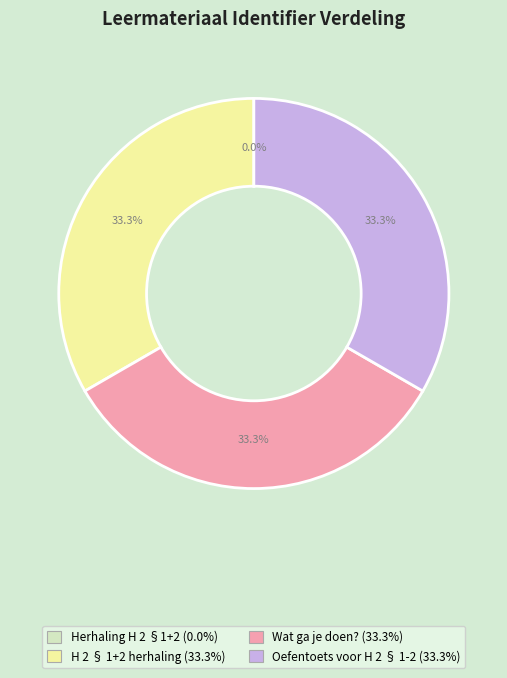

Does any single category account for the majority?

No